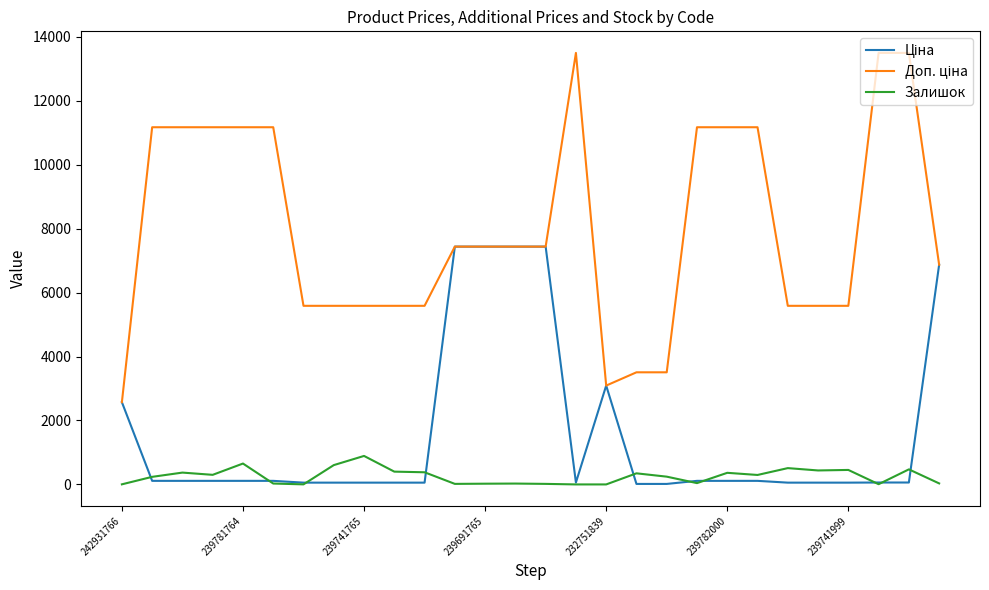

What is the highest value of the Залишок series?

891.0